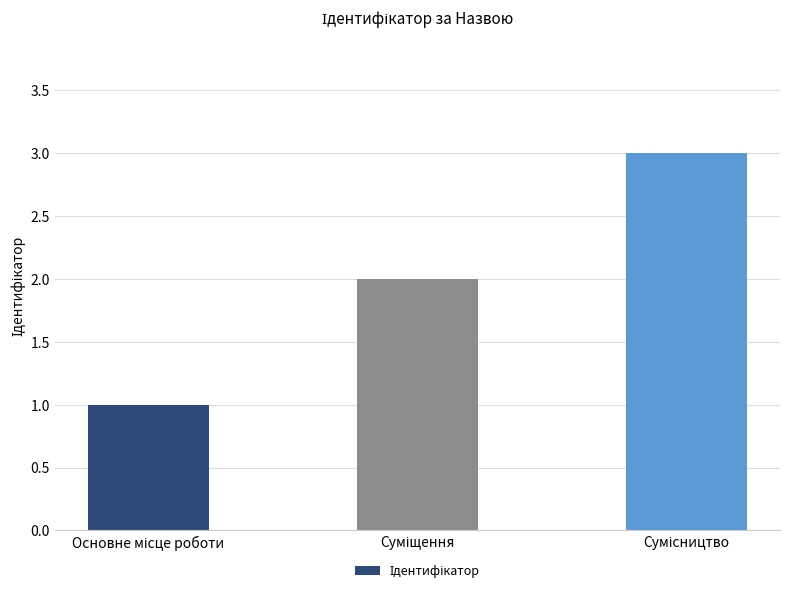

What is the maximum value shown in the chart?

3